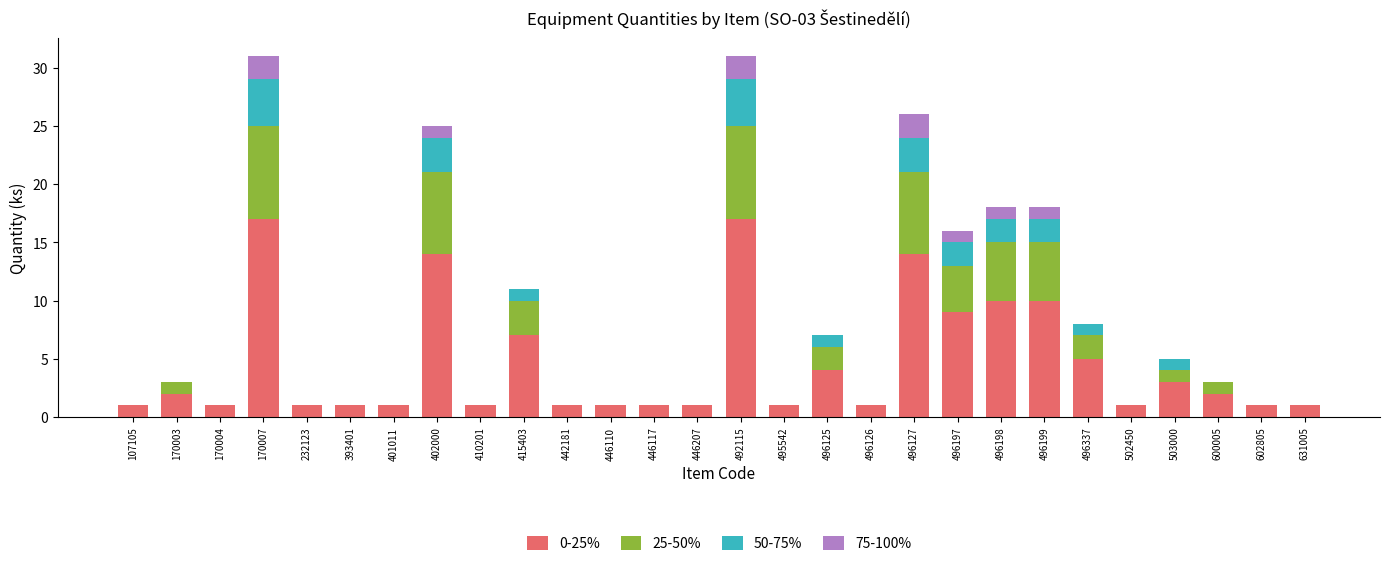

True or false: 0-25% has a value of 0 at 631005.

False